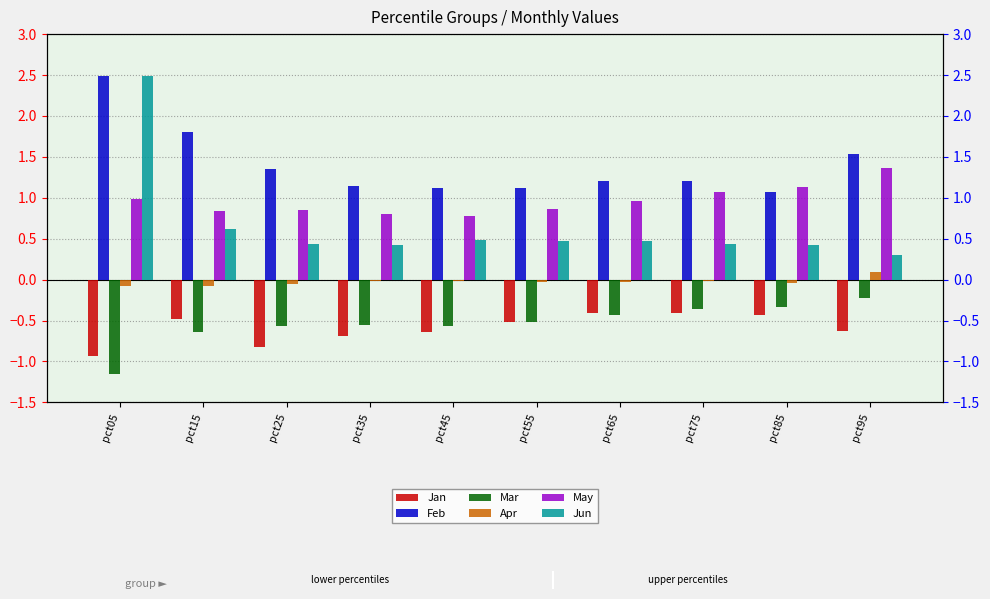

Between pct65 and pct45, which is larger?

pct65